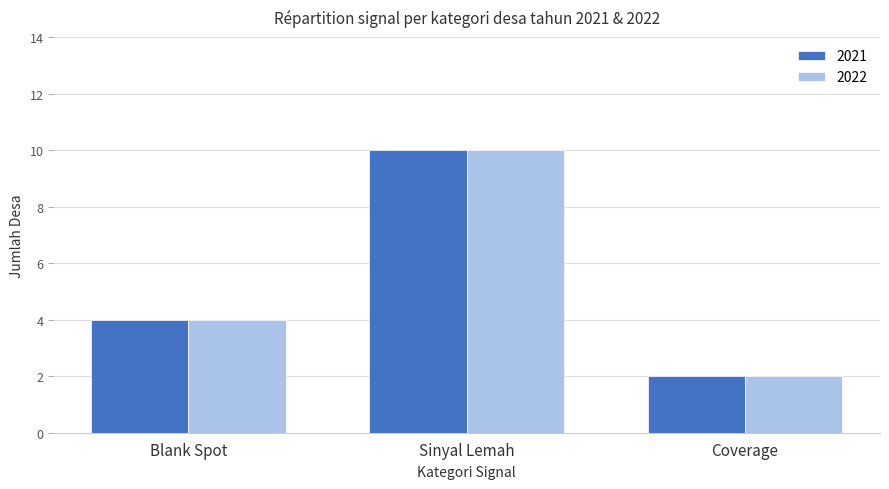

What is the difference between the second highest and minimum values in the 2021 series?

2